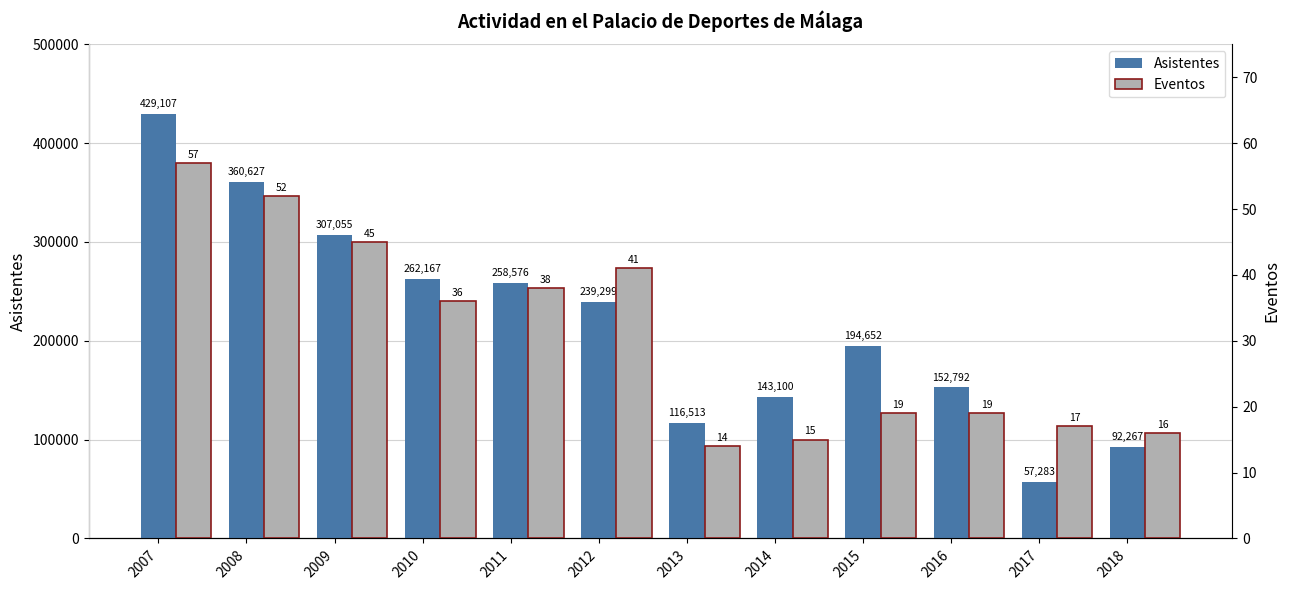

The value of Eventos at 2009 is 45. True or false?

True